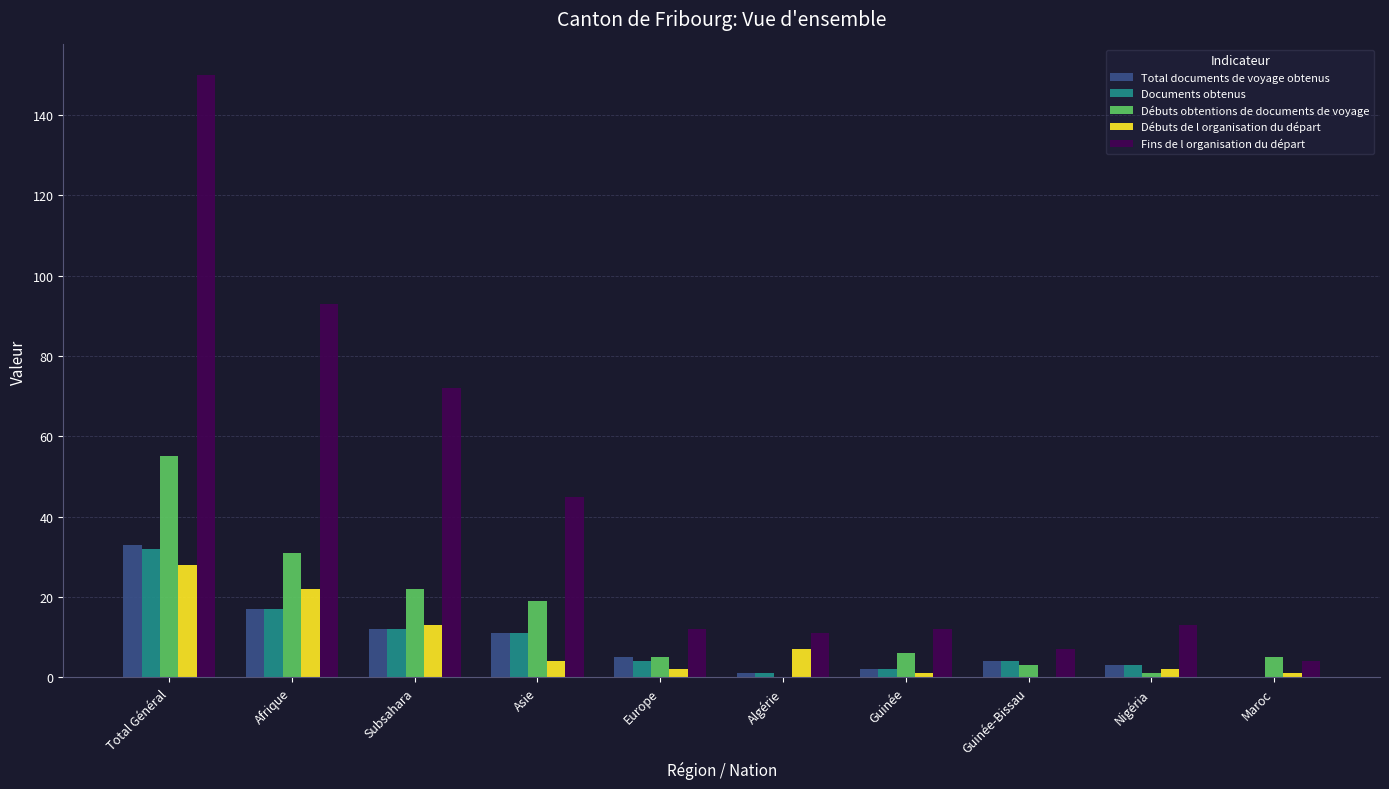

What is the maximum value for Total documents de voyage obtenus?

33